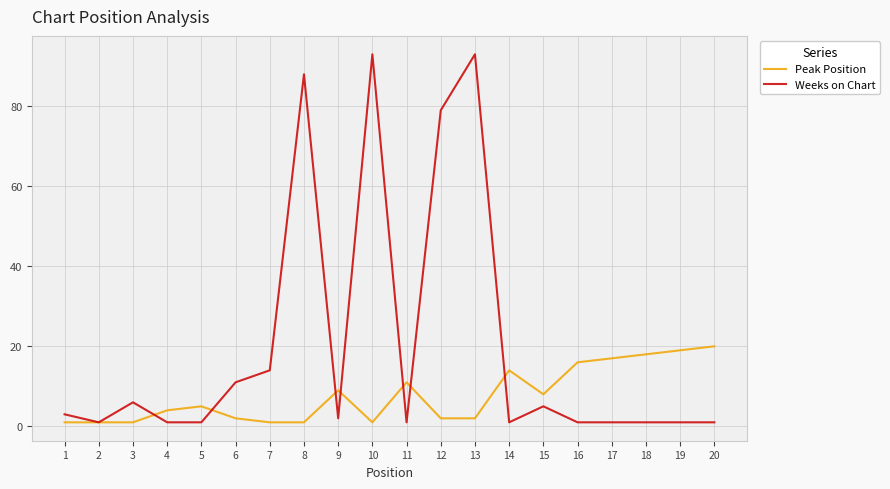

List the series in order of their peak value, lowest first.

Peak Position, Weeks on Chart